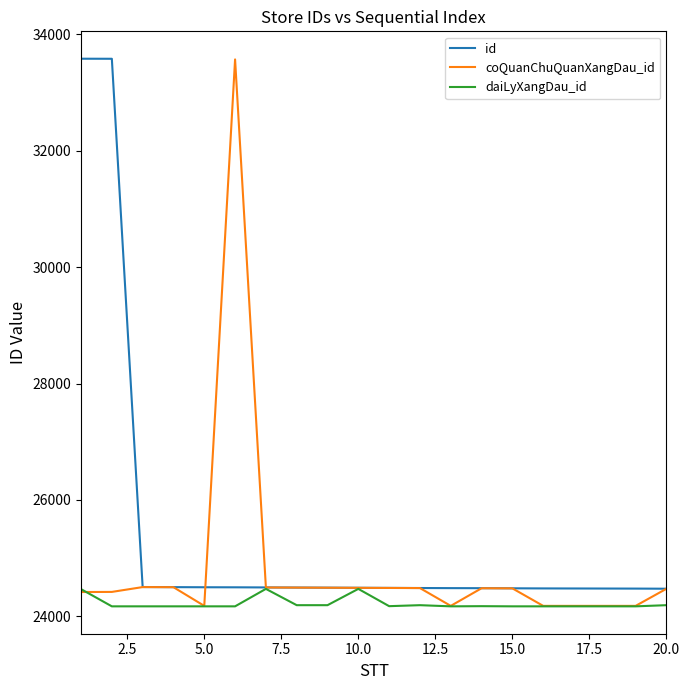

What is the minimum value shown in the chart?

24171